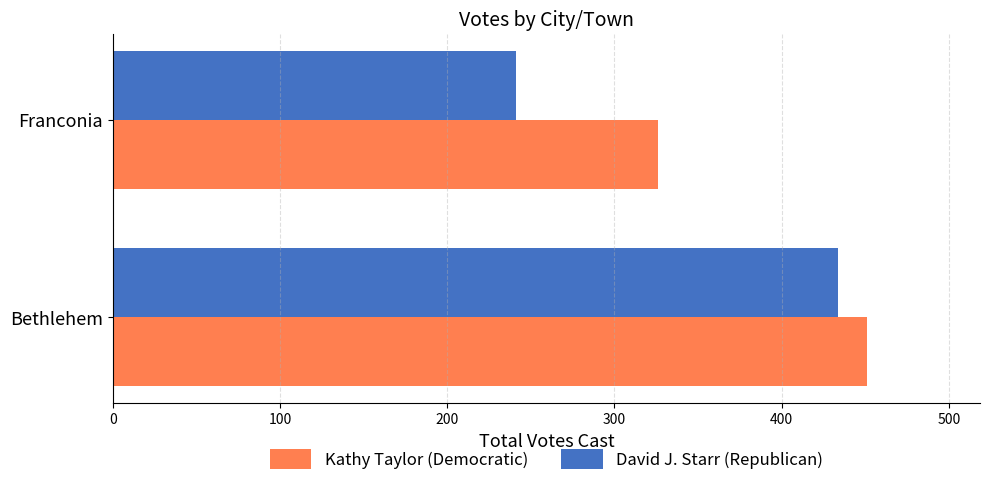

List the series in order of their overall mean, highest first.

Kathy Taylor (Democratic), David J. Starr (Republican)